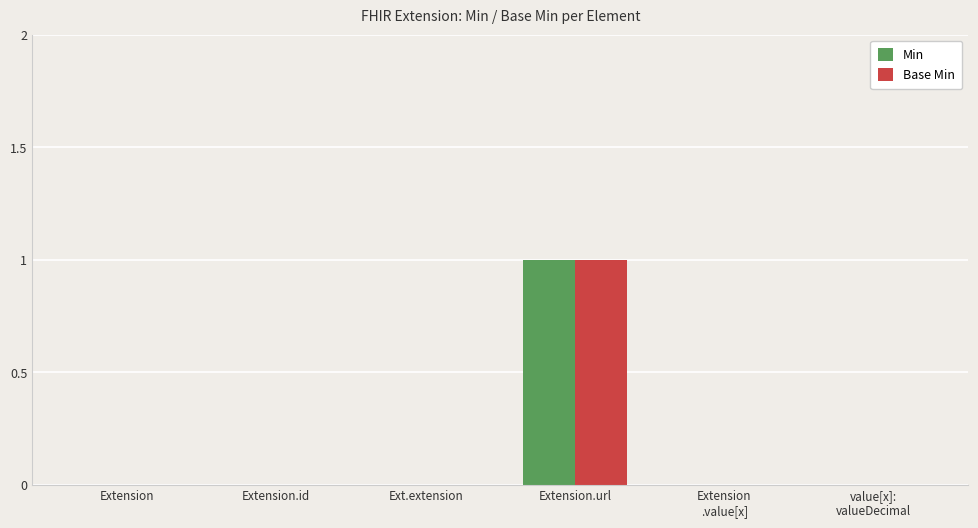

The value of Min at Extension is 0. True or false?

True